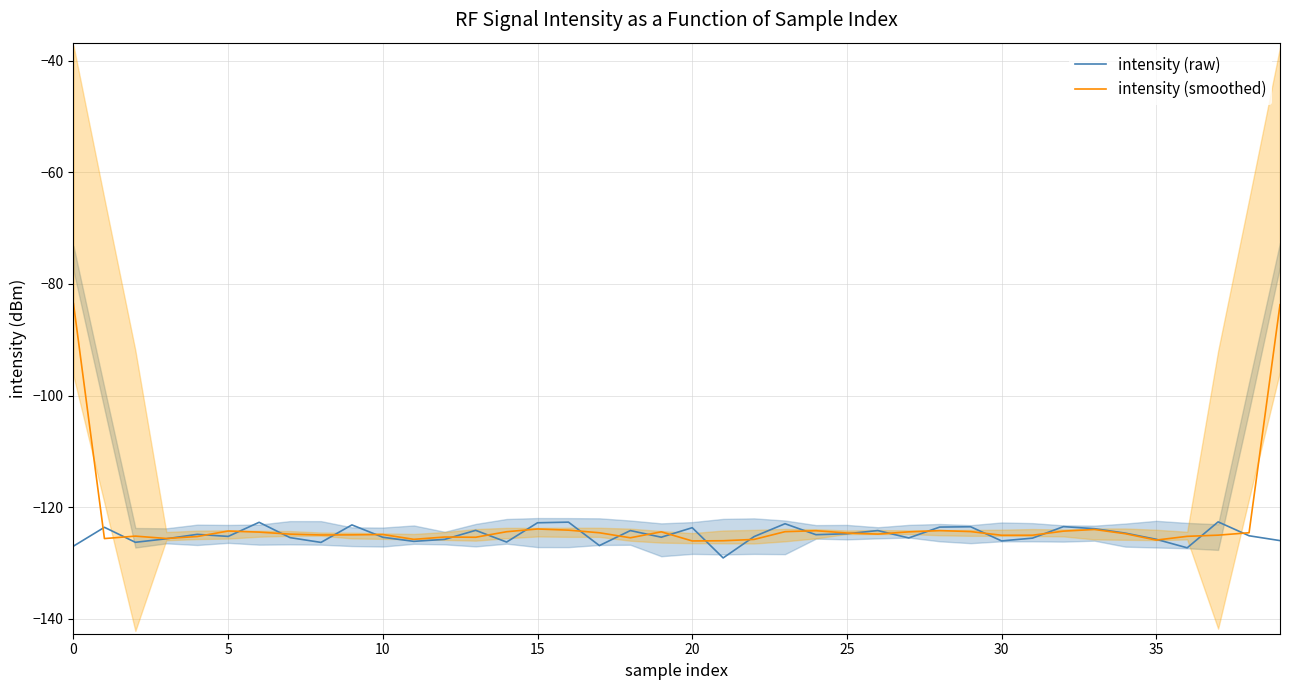

List the series in order of their overall mean, lowest first.

intensity (raw), intensity (smoothed)